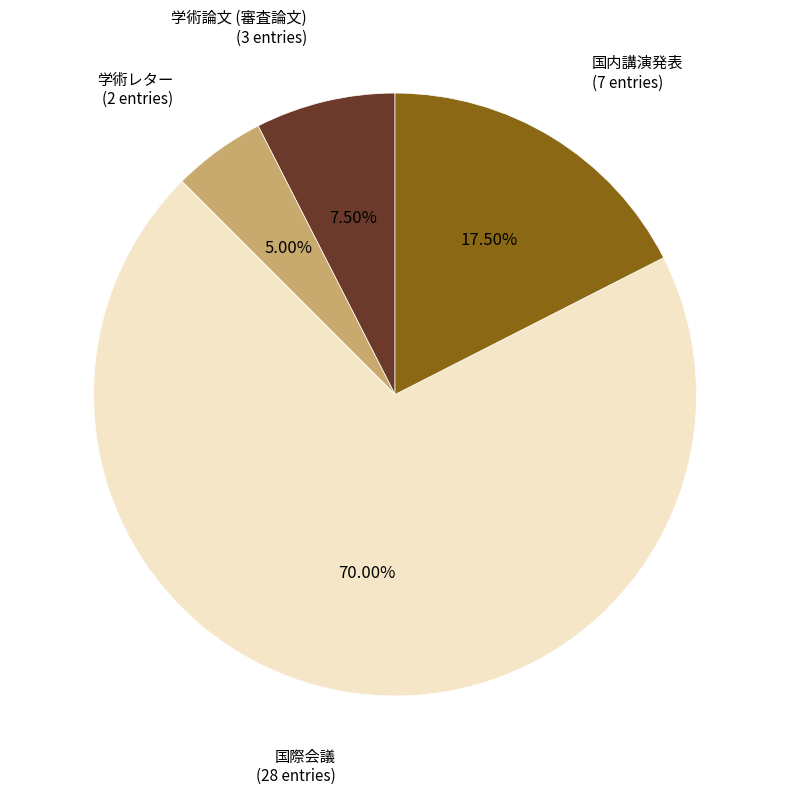

Does any single category account for the majority?

Yes